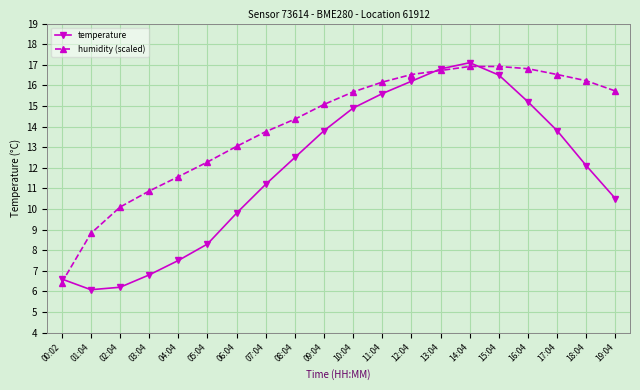

What is the label of the 16th point from the right?

04:04